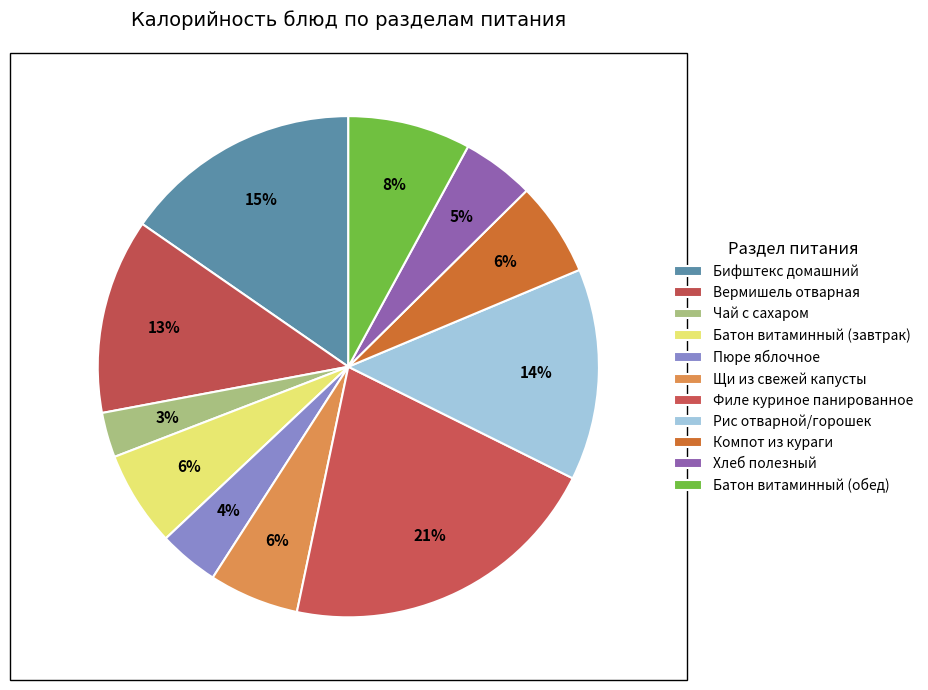

Does Рис отварной/горошек account for over 50% of the chart?

No